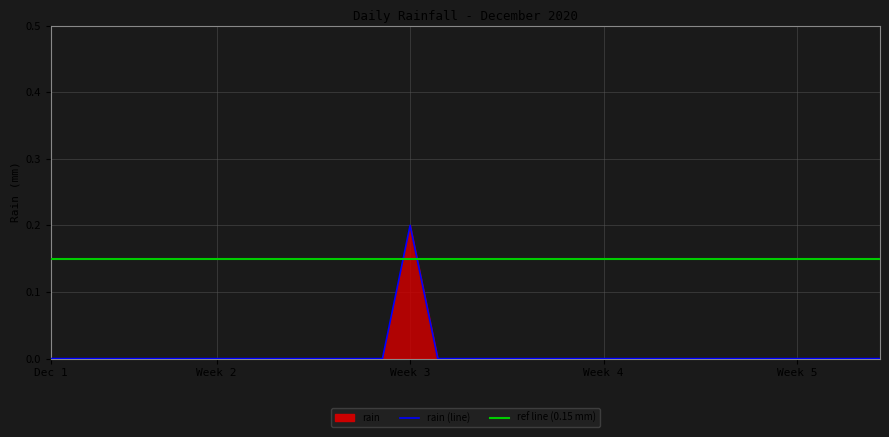

At which category does the data reach its first local peak?

Week 3